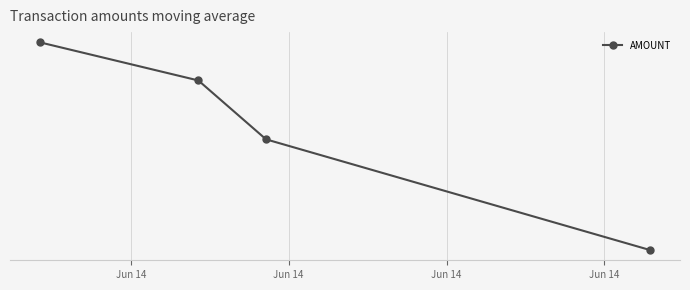

At which category does the chart reach its peak across all series?

Jun 14